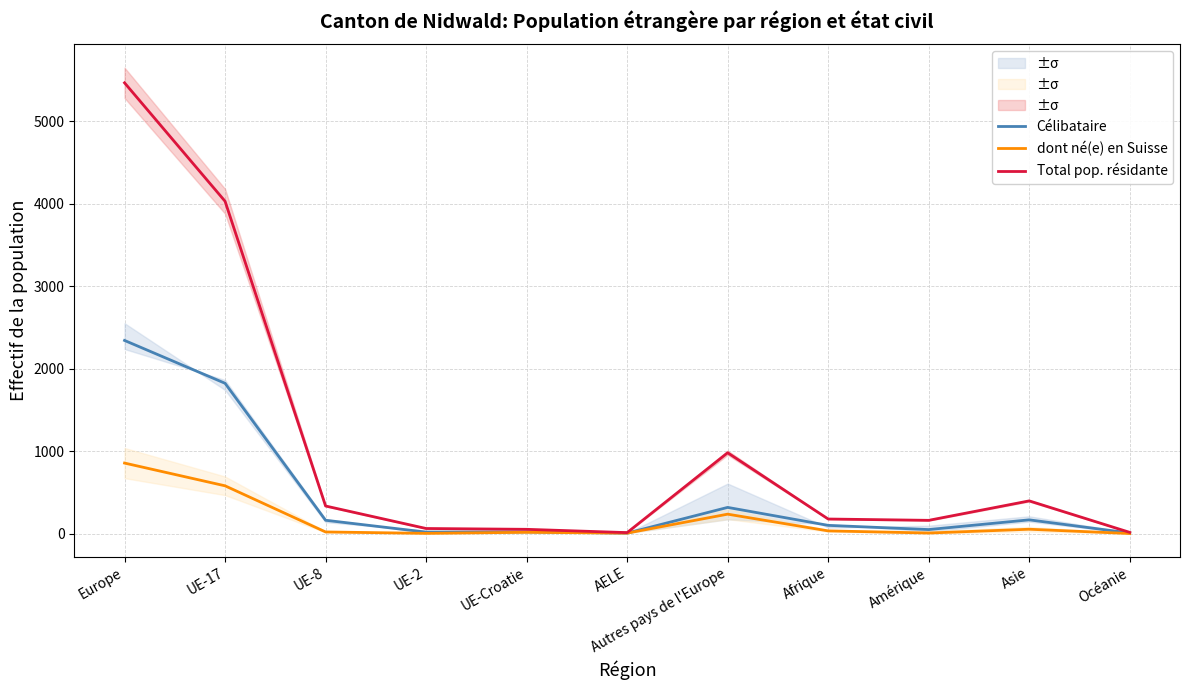

What is the label of the 1st point from the left?

Europe